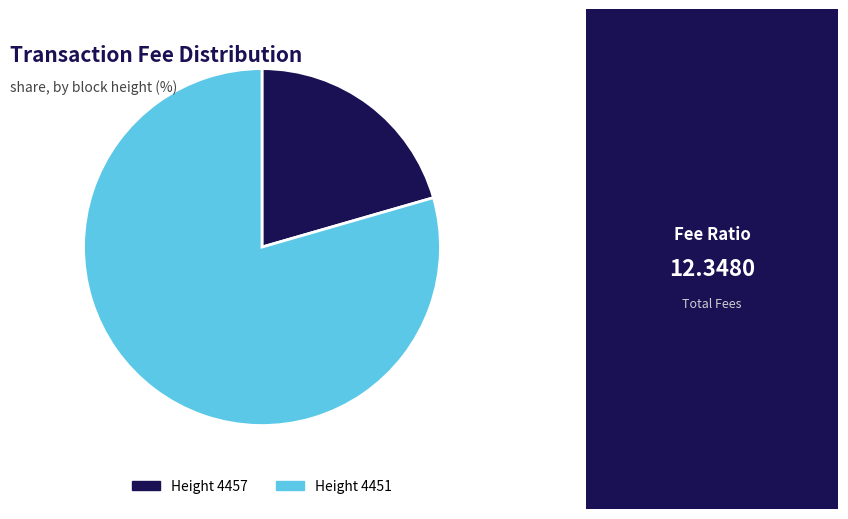

How many slices are in this pie chart?

2